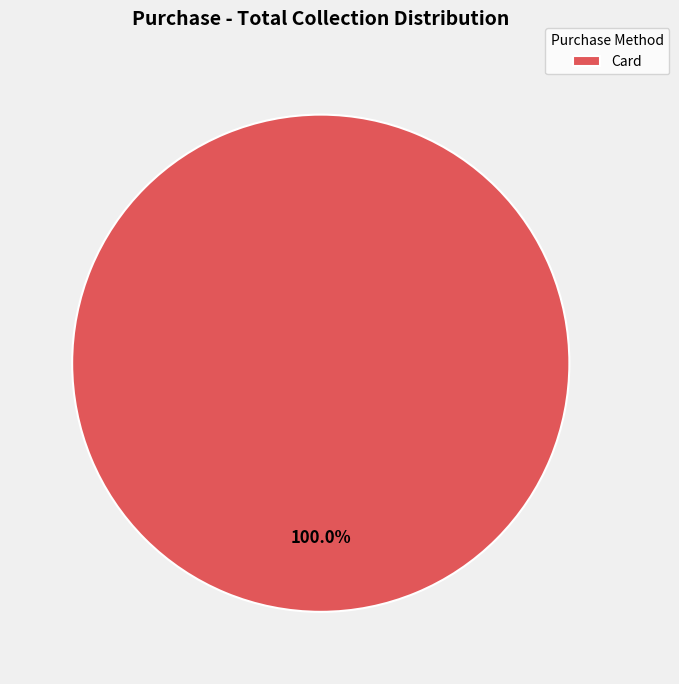

Rank the categories by value from highest to lowest.

Card